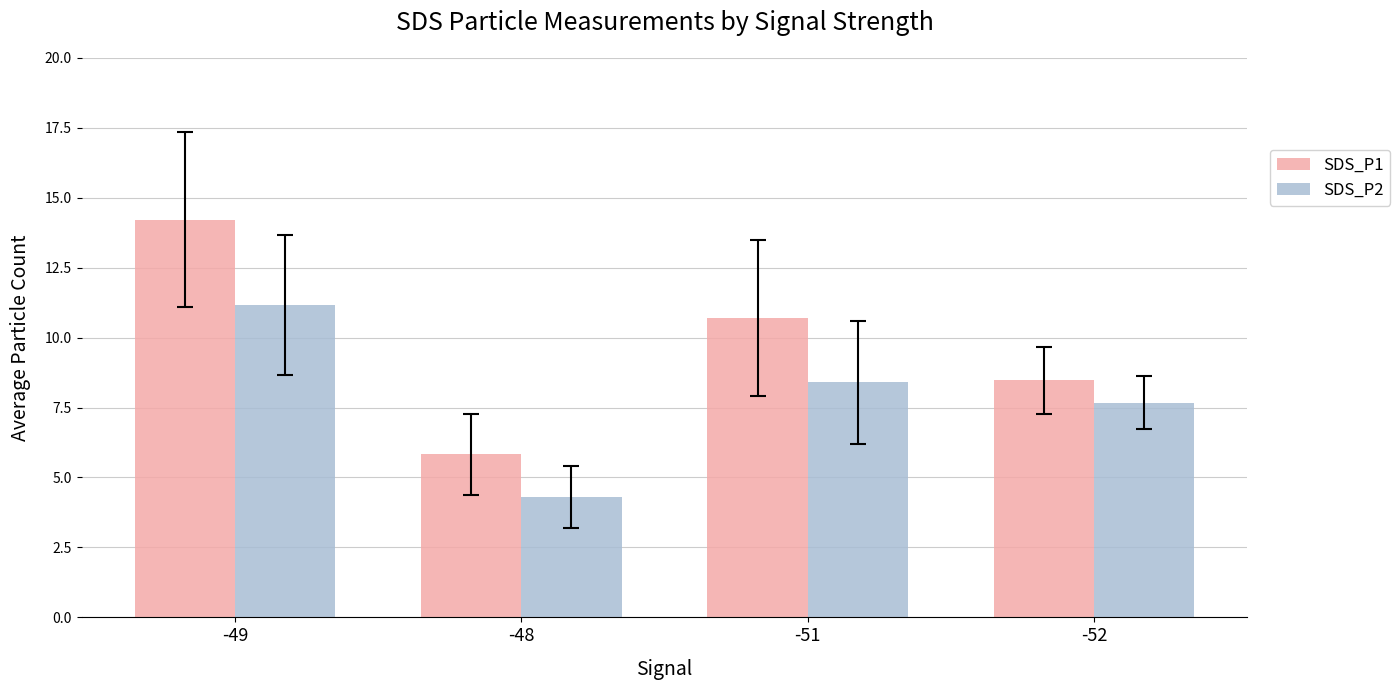

Rank the series by their maximum value, from highest to lowest.

SDS_P1, SDS_P2